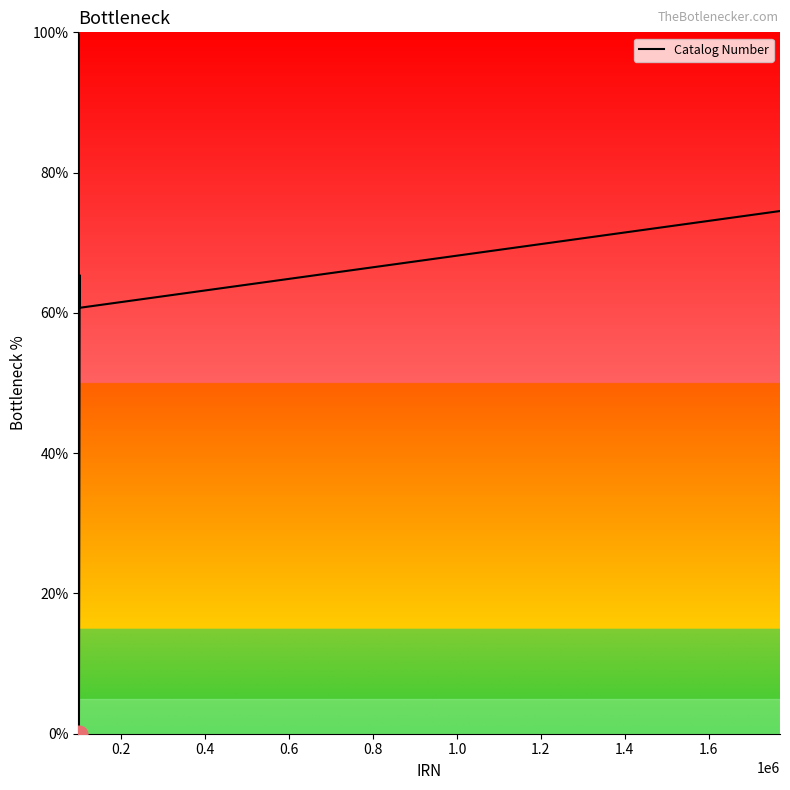

What is the maximum value shown in the chart?

100.0